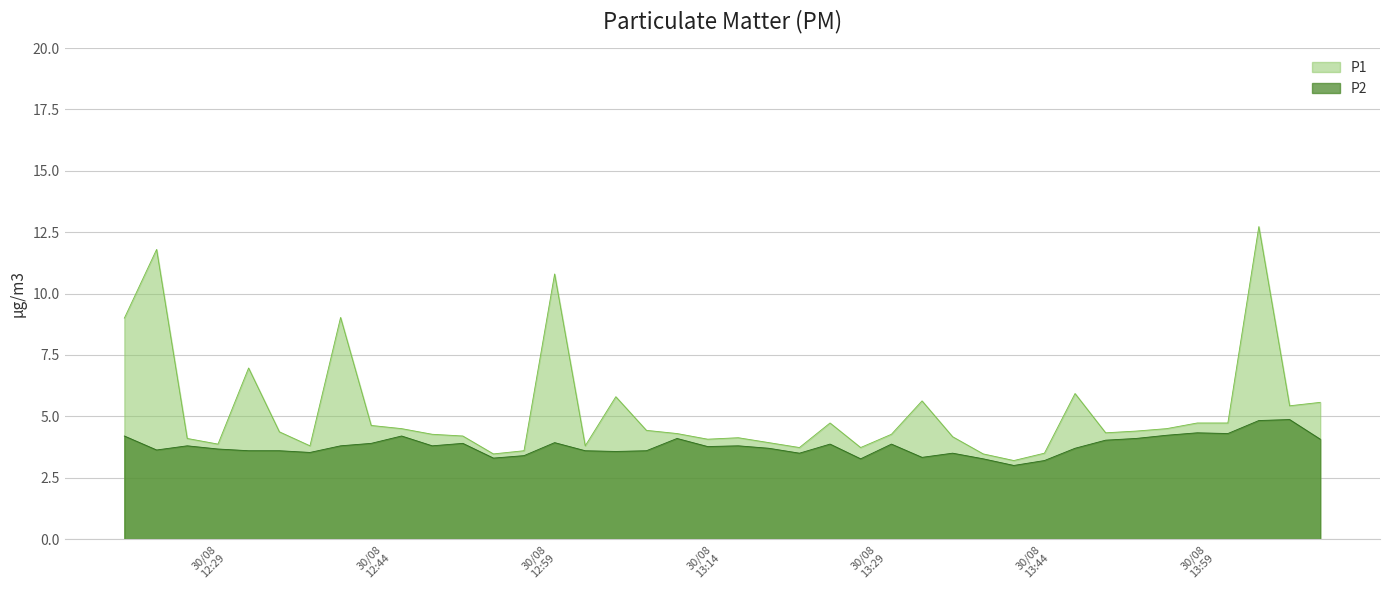

At how many categories does at least one series exceed 5?

11